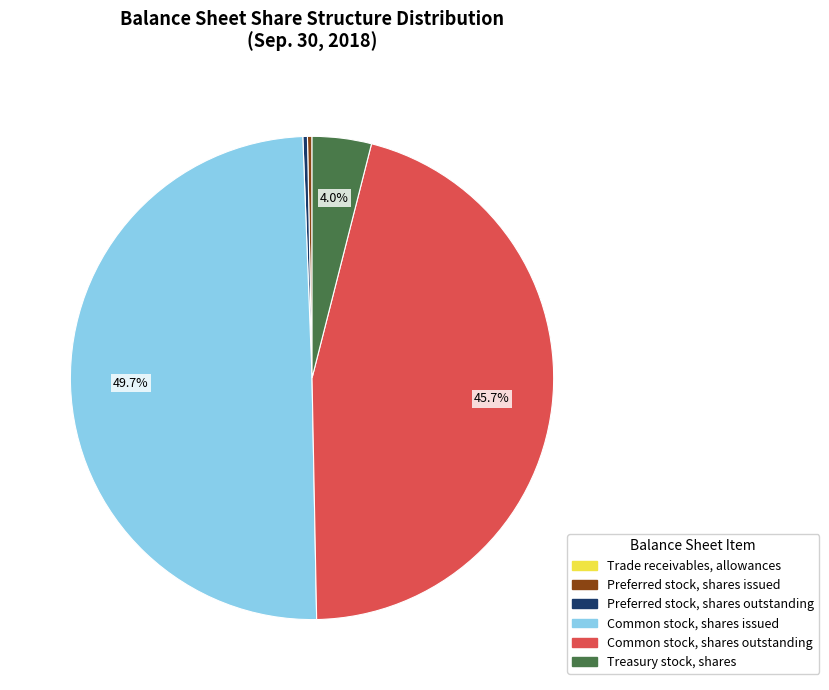

Do Preferred stock, shares outstanding and Common stock, shares outstanding together represent more than half of the pie?

No